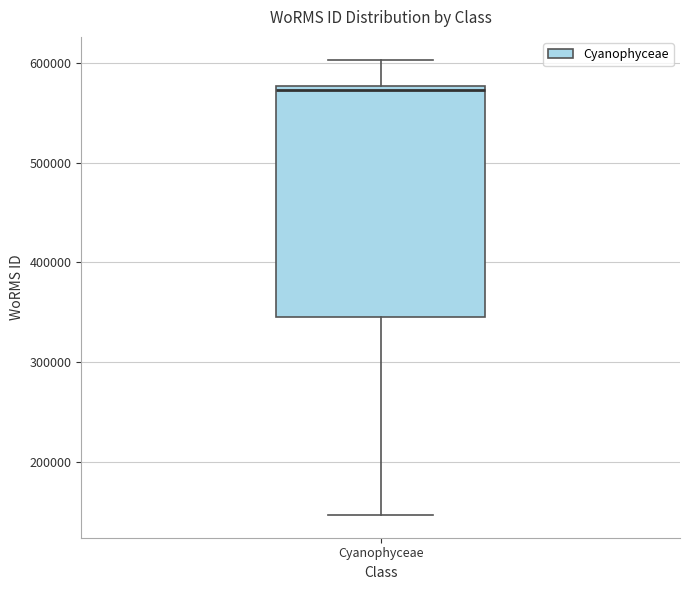

Read this box plot against the y-axis: the position of the median line, the range covered by the box, and the ends of both whiskers. The values are not printed on the chart, so give them approximately, as read against the axis.

median 570000, box 350000 to 580000, whiskers 150000 to 600000